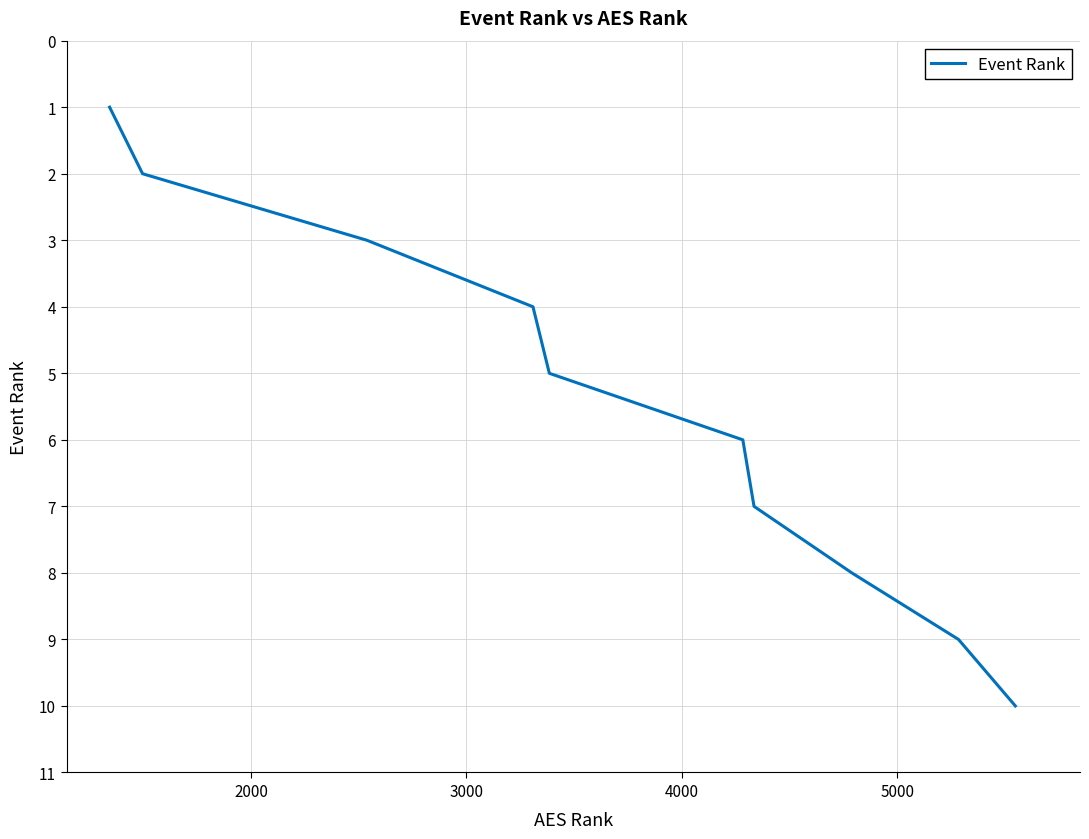

What is the sum of all values?

55